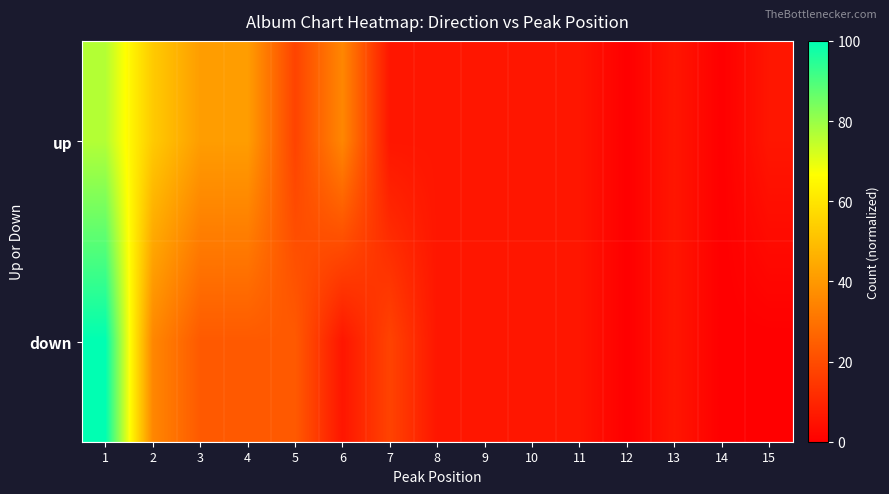

Reading left to right, what are all the values shown in this chart?

up: 1=76.5	2=52.9	3=41.2	4=41.2	5=17.6	6=35.3	7=5.9	8=5.9	9=5.9	10=5.9	11=5.9	12=0.0	13=5.9	14=0.0	15=5.9
down: 1=100.0	2=35.3	3=23.5	4=23.5	5=23.5	6=5.9	7=17.6	8=5.9	9=5.9	10=5.9	11=5.9	12=0.0	13=5.9	14=0.0	15=0.0